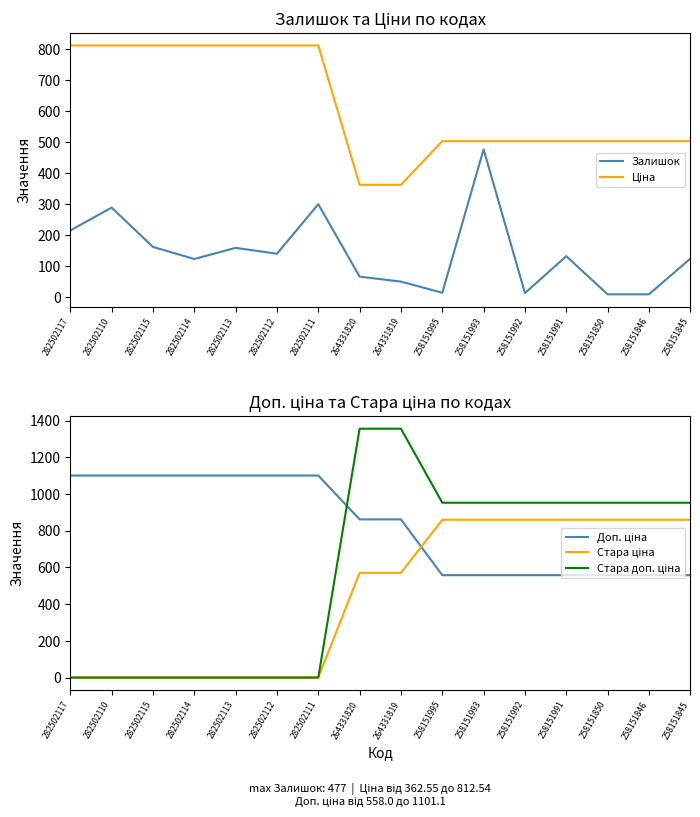

True or false: Стара ціна and Стара доп. ціна intersect in this chart.

False